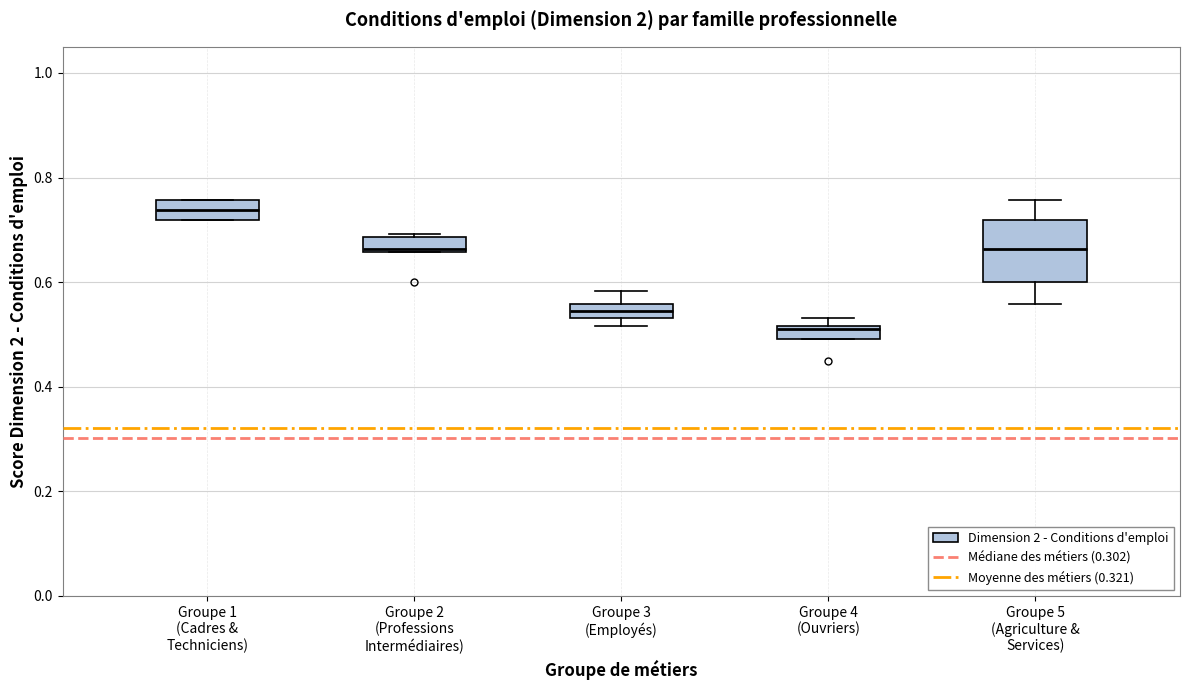

Comparing the boxes themselves (not the whiskers), which one is the tallest?

Groupe 5 (Agriculture & Services)